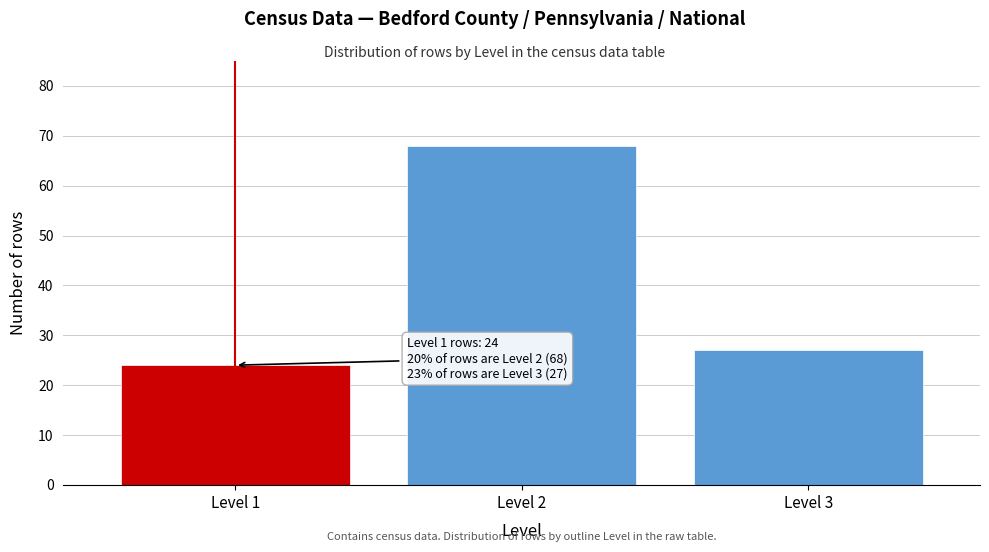

Reading right to left, list all the values displayed in this chart.

27	68	24